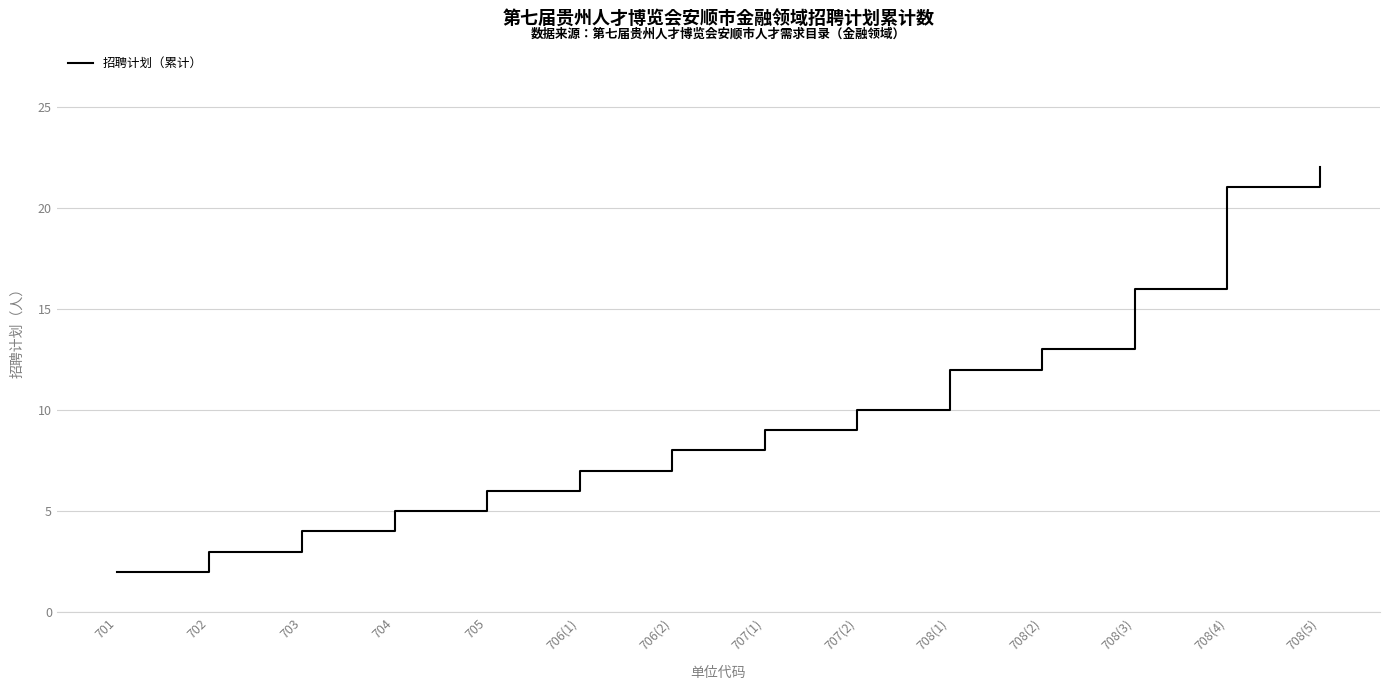

What is the change in value from 708(3) to 708(5)?

+6